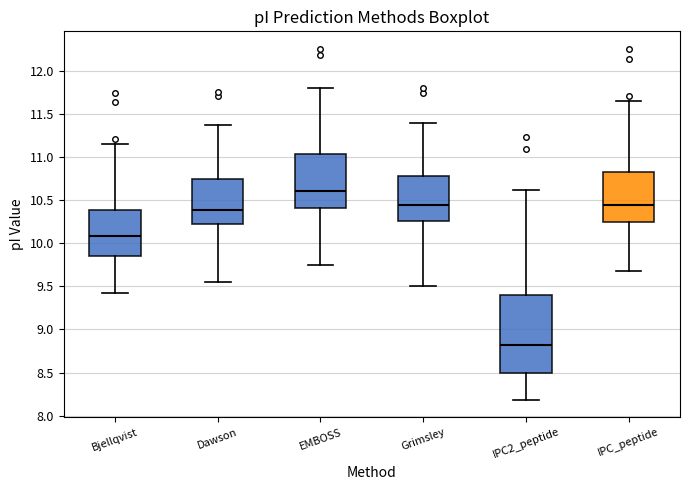

Reading left to right, read every box against the y-axis: the position of its median line, the range the box covers, and the ends of its whiskers. The values are not printed on the chart, so give them approximately, as read against the axis.

Bjellqvist: median 10.10, box 9.85 to 10.40, whiskers 9.45 to 11.15
Dawson: median 10.40, box 10.20 to 10.75, whiskers 9.55 to 11.35
EMBOSS: median 10.60, box 10.40 to 11.05, whiskers 9.75 to 11.80
Grimsley: median 10.45, box 10.25 to 10.80, whiskers 9.50 to 11.40
IPC2_peptide: median 8.80, box 8.50 to 9.40, whiskers 8.20 to 10.60
IPC_peptide: median 10.45, box 10.25 to 10.85, whiskers 9.70 to 11.65